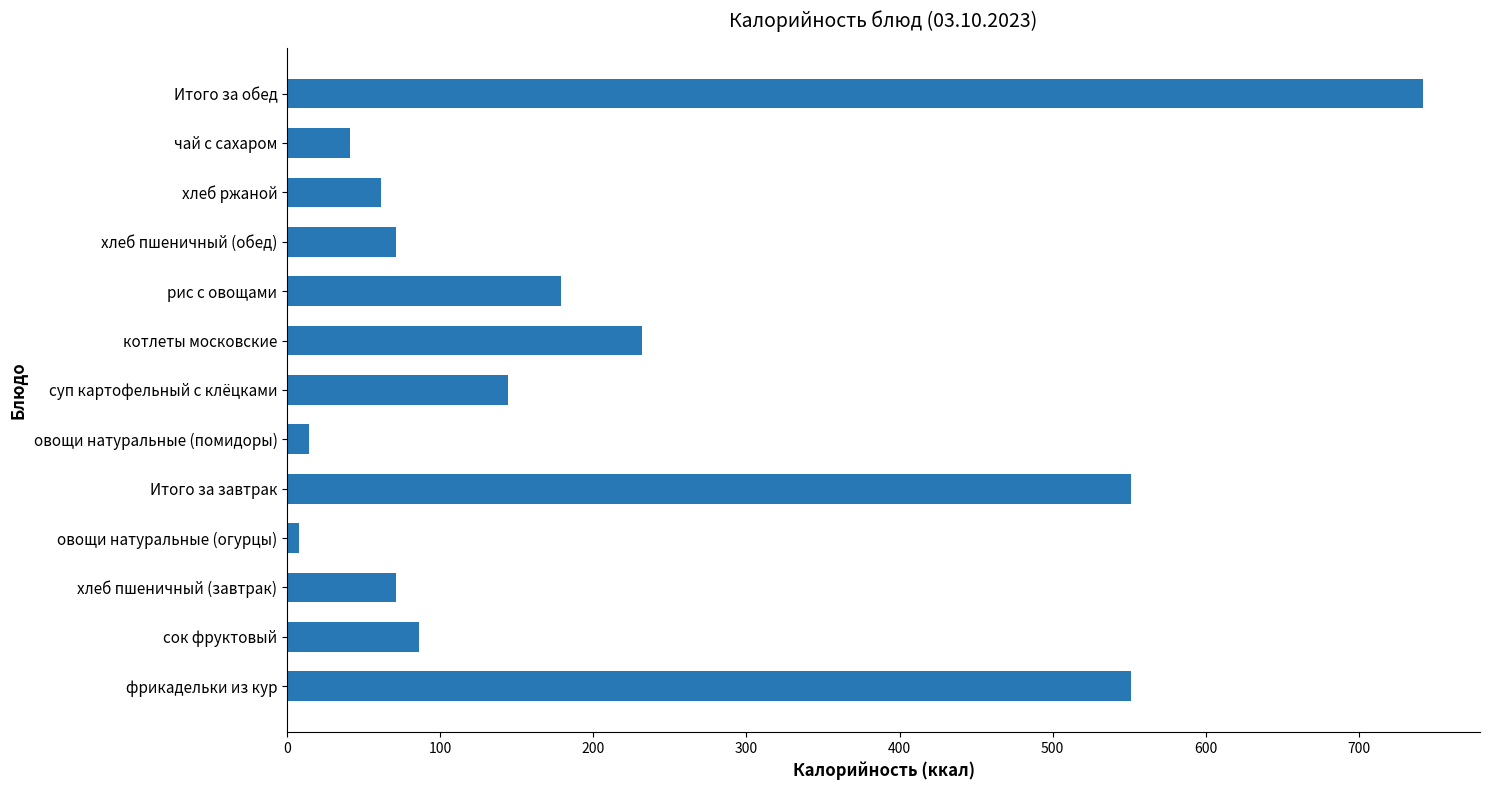

What is the sum of all values?

2751